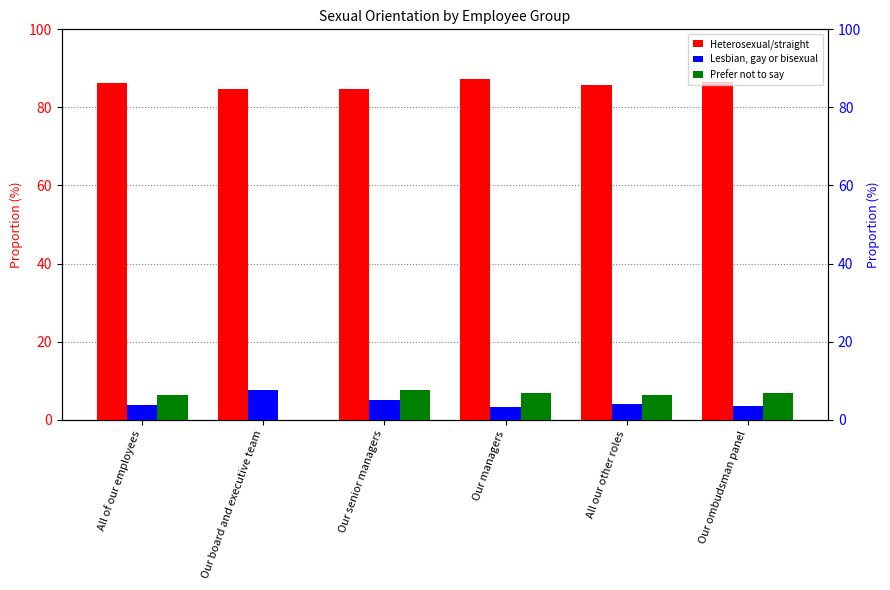

Does the chart contain stacked bars?

No